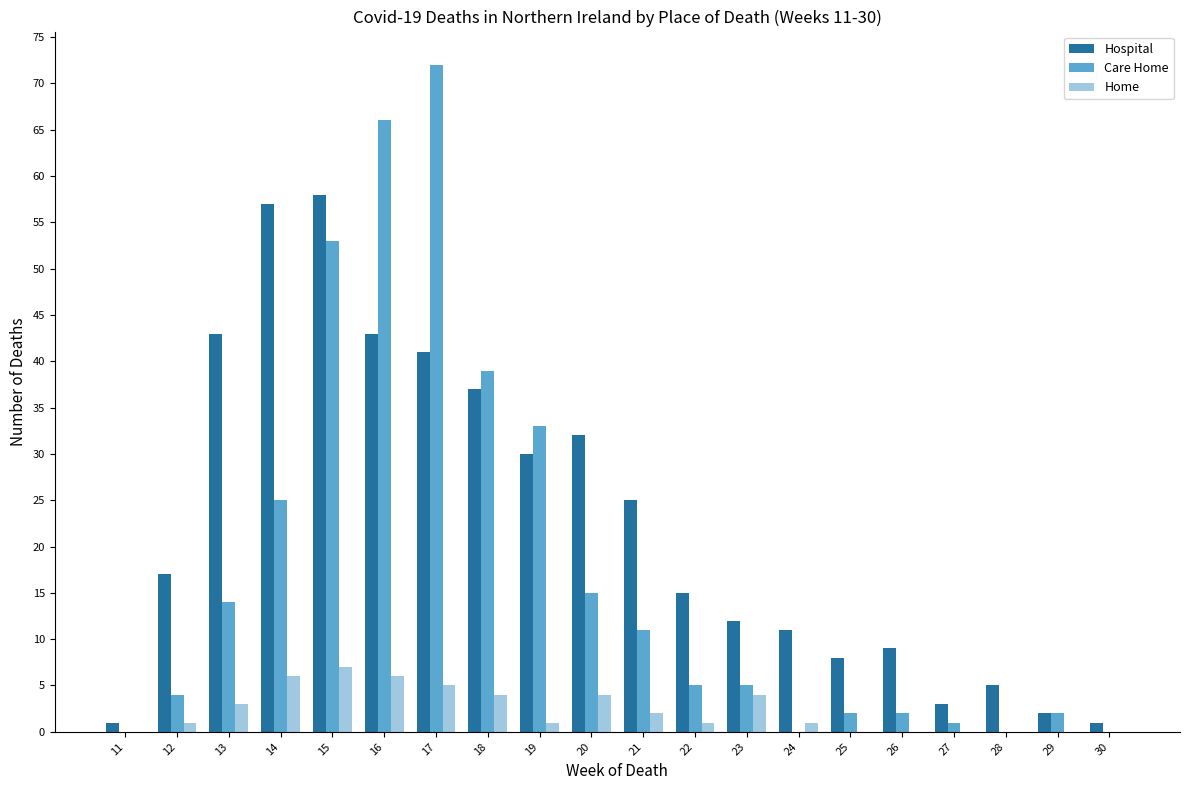

Reading left to right, what are all the values shown in this chart?

Hospital: 11=1	12=17	13=43	14=57	15=58	16=43	17=41	18=37	19=30	20=32	21=25	22=15	23=12	24=11	25=8	26=9	27=3	28=5	29=2	30=1
Care Home: 11=0	12=4	13=14	14=25	15=53	16=66	17=72	18=39	19=33	20=15	21=11	22=5	23=5	24=0	25=2	26=2	27=1	28=0	29=2	30=0
Home: 11=0	12=1	13=3	14=6	15=7	16=6	17=5	18=4	19=1	20=4	21=2	22=1	23=4	24=1	25=0	26=0	27=0	28=0	29=0	30=0